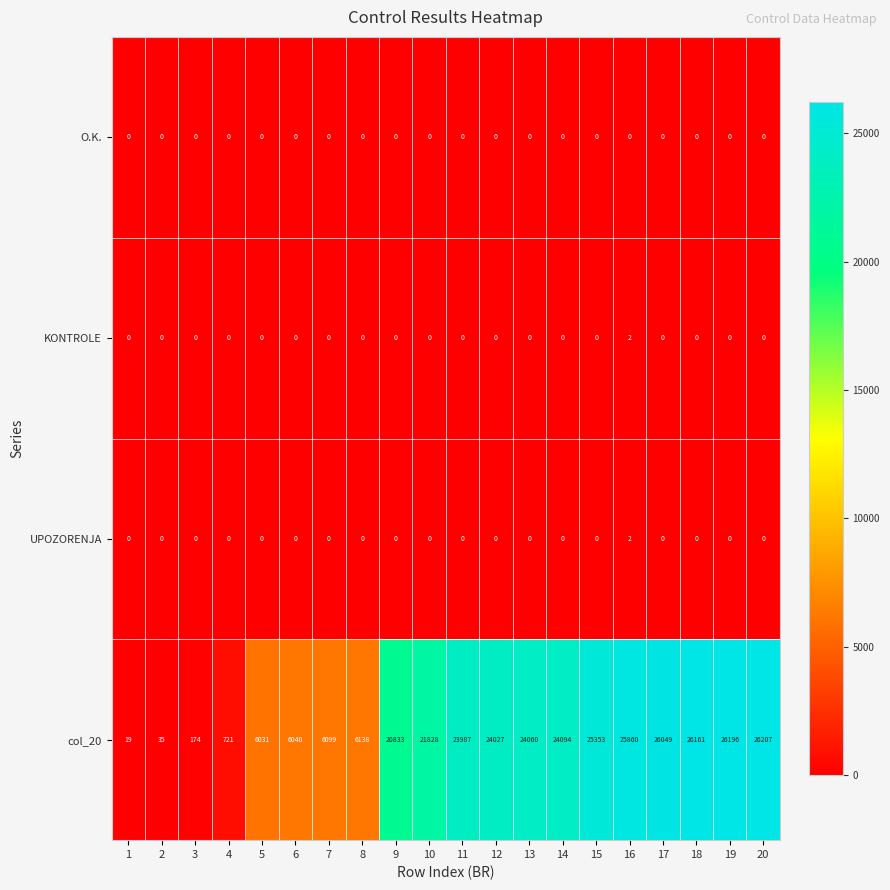

Which series has the widest spread of values?

col_20